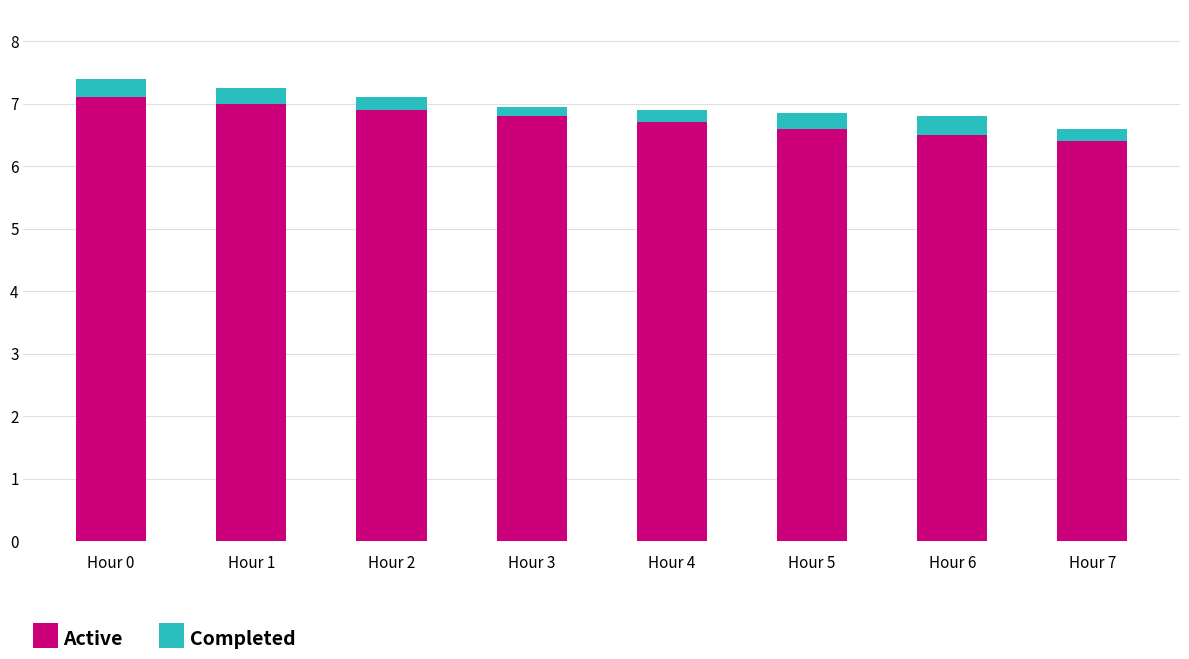

The value of Active at Hour 2 is 6.9. True or false?

True